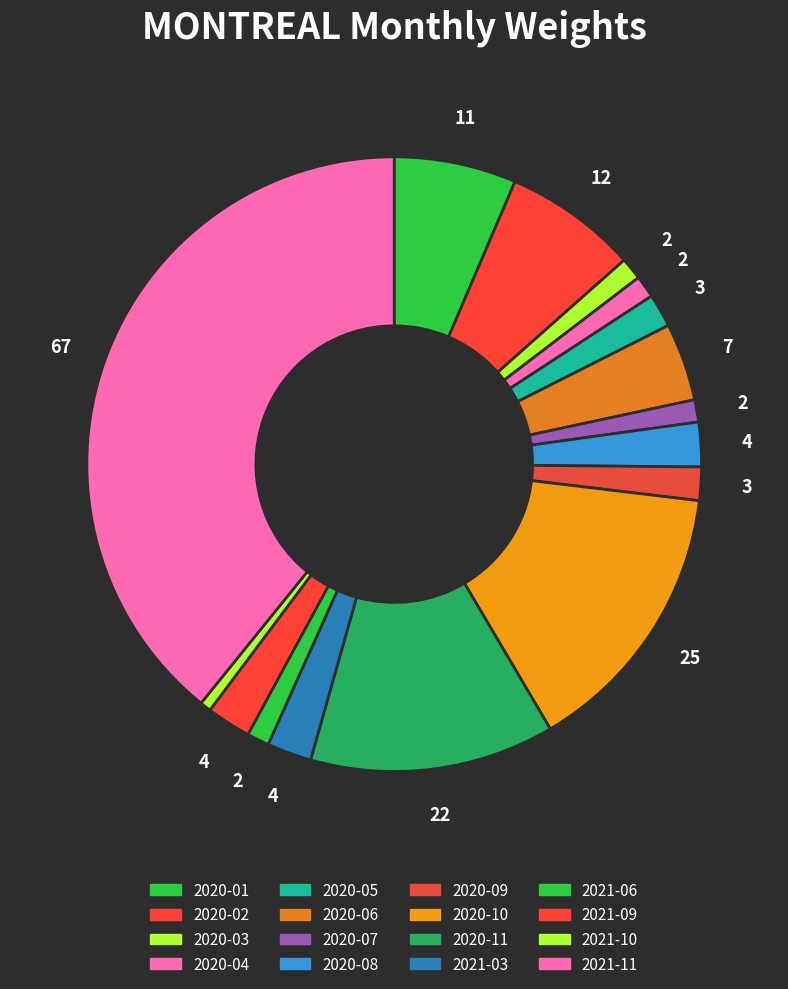

How many segments does this pie chart have?

16